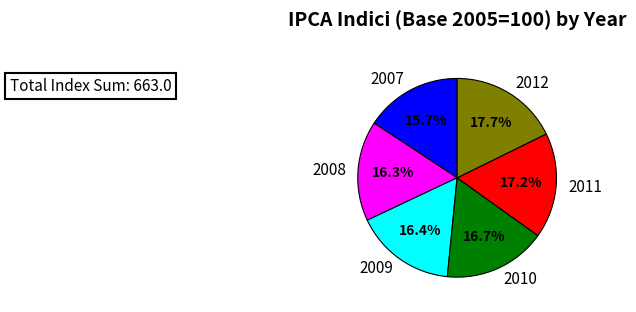

To the nearest percent, what is the combined percentage of 2011 and 2012?

35%